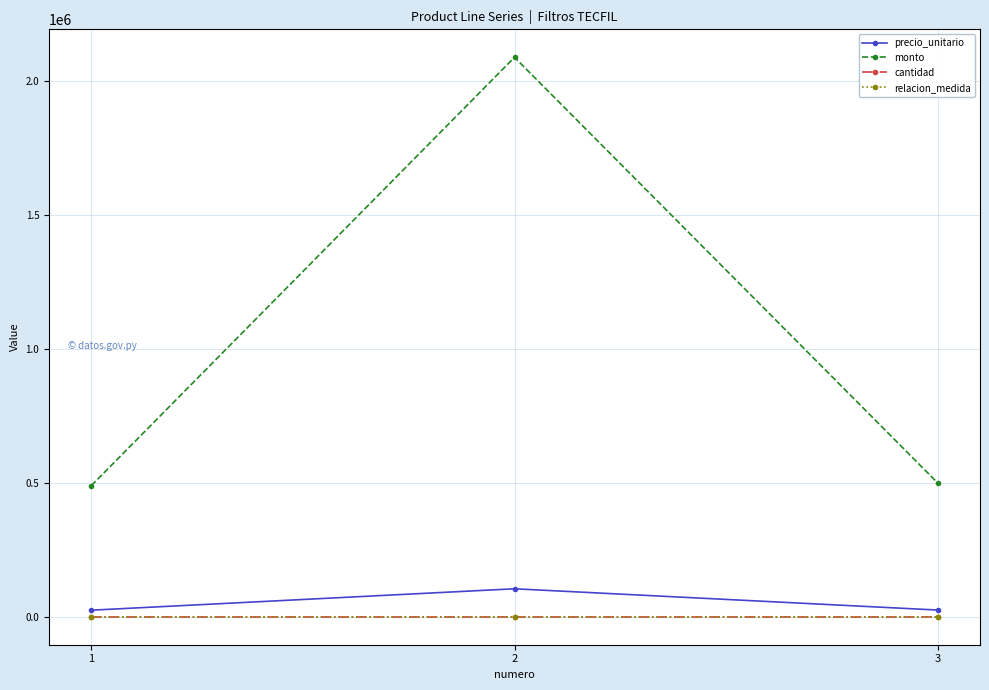

What is the value of the precio_unitario point at the 3rd from the left?

25000